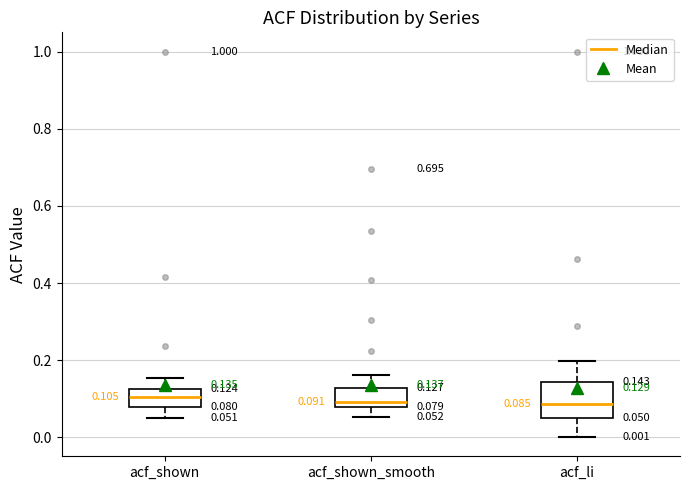

Comparing the boxes themselves (not the whiskers), which one is the tallest?

acf_li